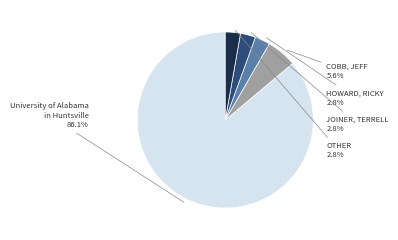

Is there any slice that represents more than half of the pie?

Yes